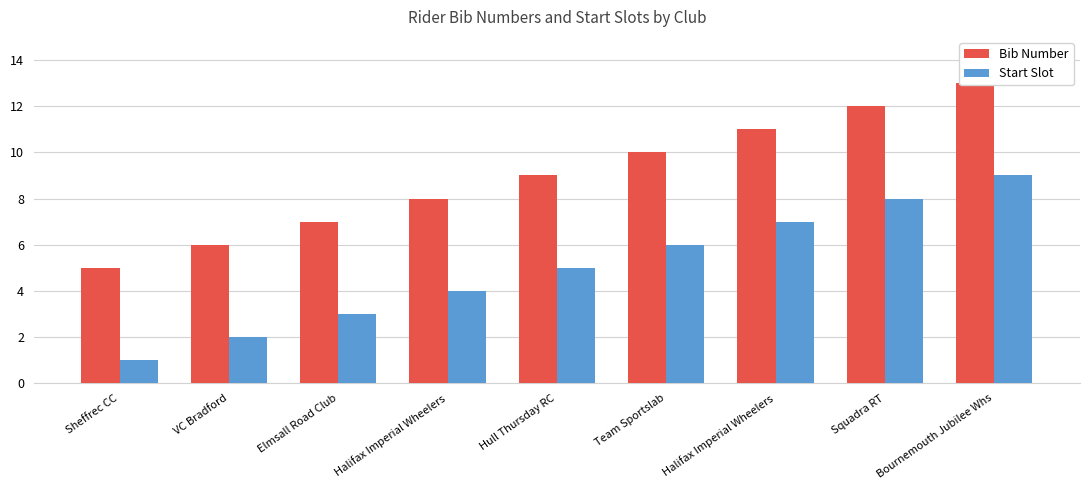

List the series in order of their overall mean, highest first.

Bib Number, Start Slot